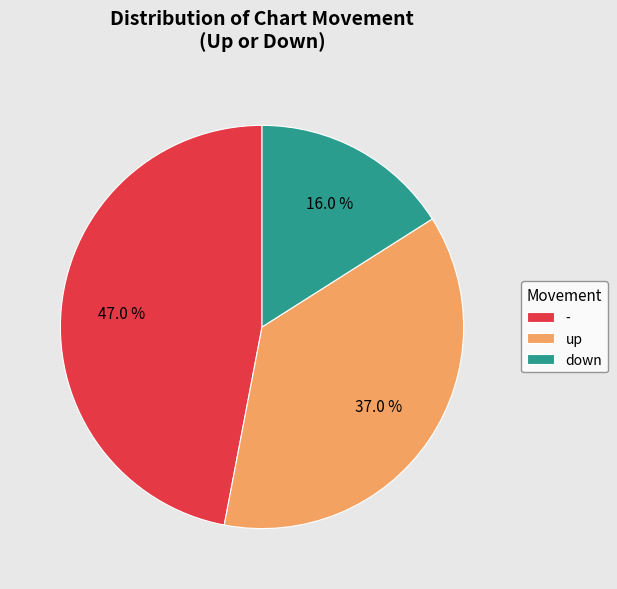

How many segments does this pie chart have?

3